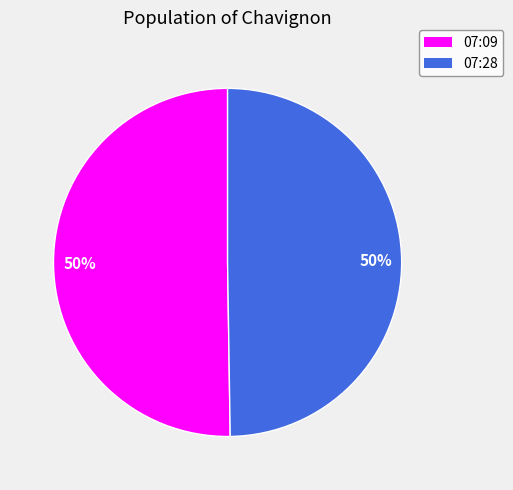

What percentage is the 07:09 slice, to the nearest percent?

50%